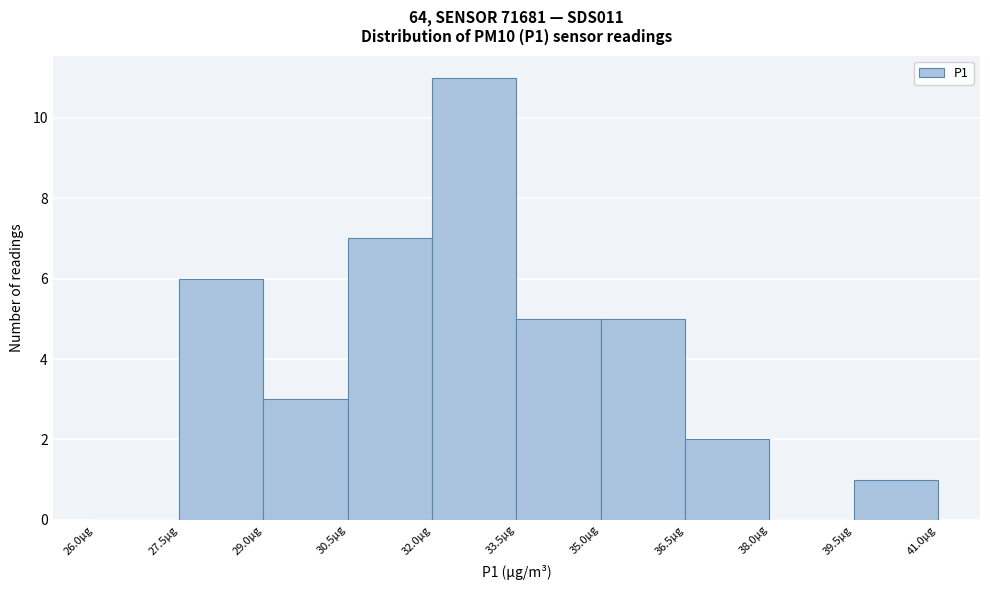

Reading left to right, transcribe this chart: for each bar, give the range it covers on the x-axis and its height. Neither the bar edges nor the heights are printed on the chart, so give them approximately, as read against the axes.

26.0 to 27.5: 0
27.5 to 29.0: 6
29.0 to 30.5: 3
30.5 to 32.0: 7
32.0 to 33.5: 11
33.5 to 35.0: 5
35.0 to 36.5: 5
36.5 to 38.0: 2
38.0 to 39.5: 0
39.5 to 41.0: 1